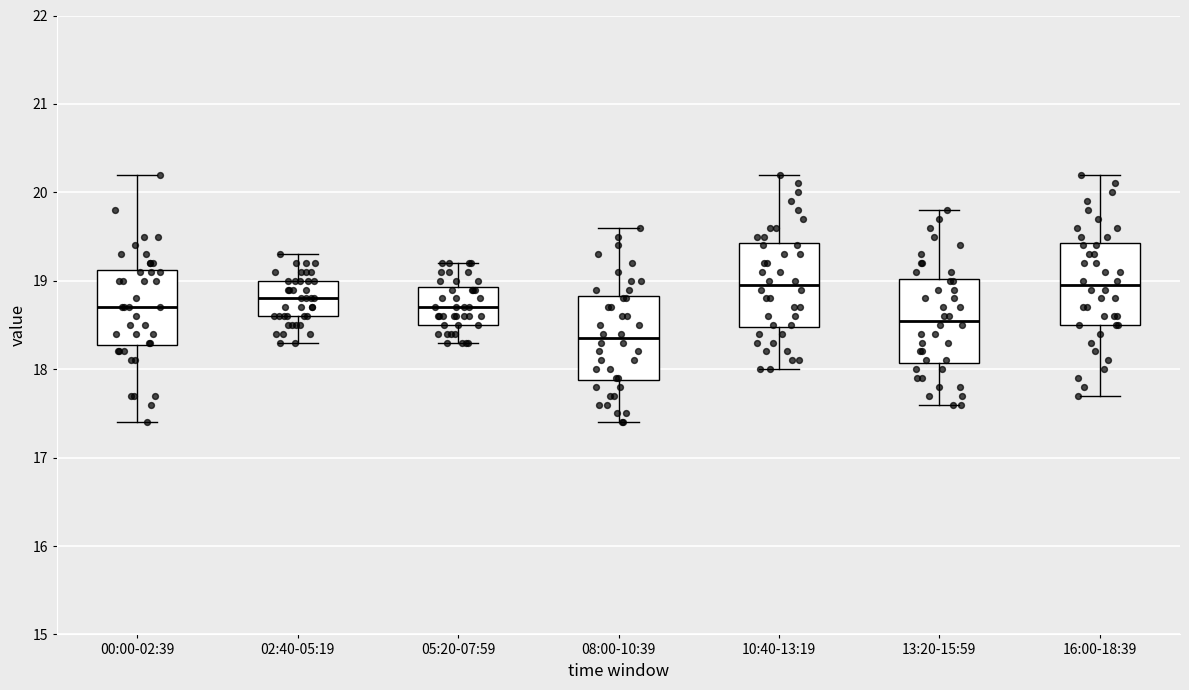

Which box's median line is the lowest?

08:00-10:39